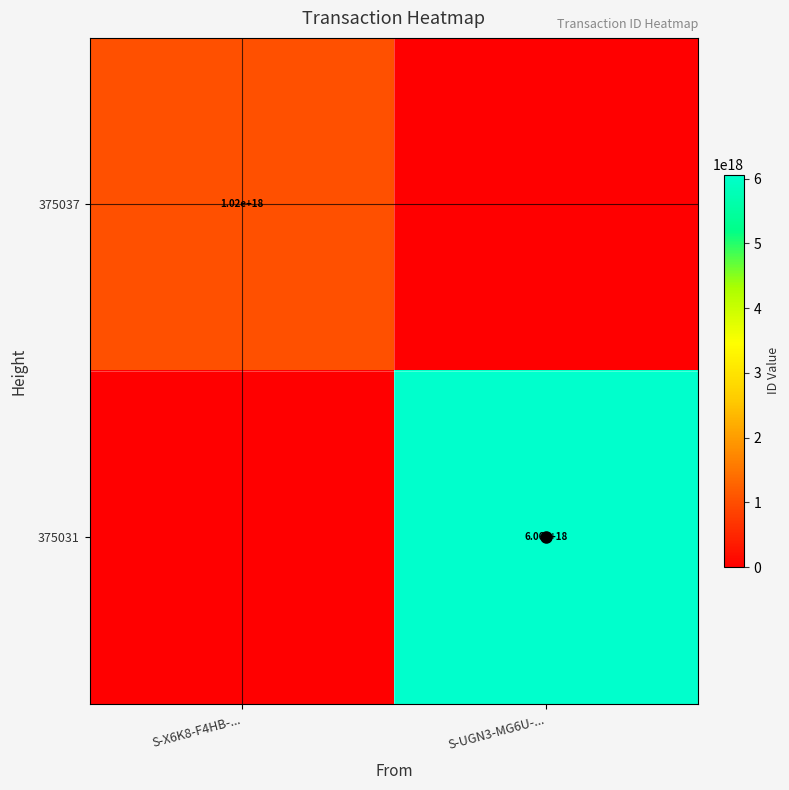

True or false: 375031 has a value of 6060000000000000000 at S-UGN3-MG6U-....

True